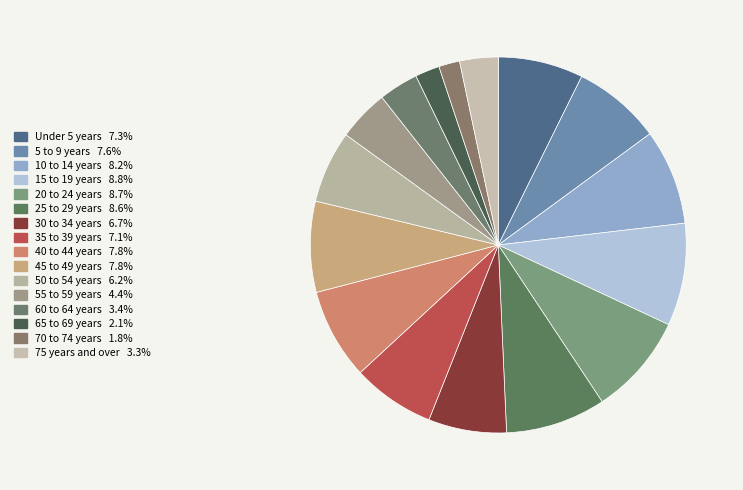

How many slices are in this pie chart?

16